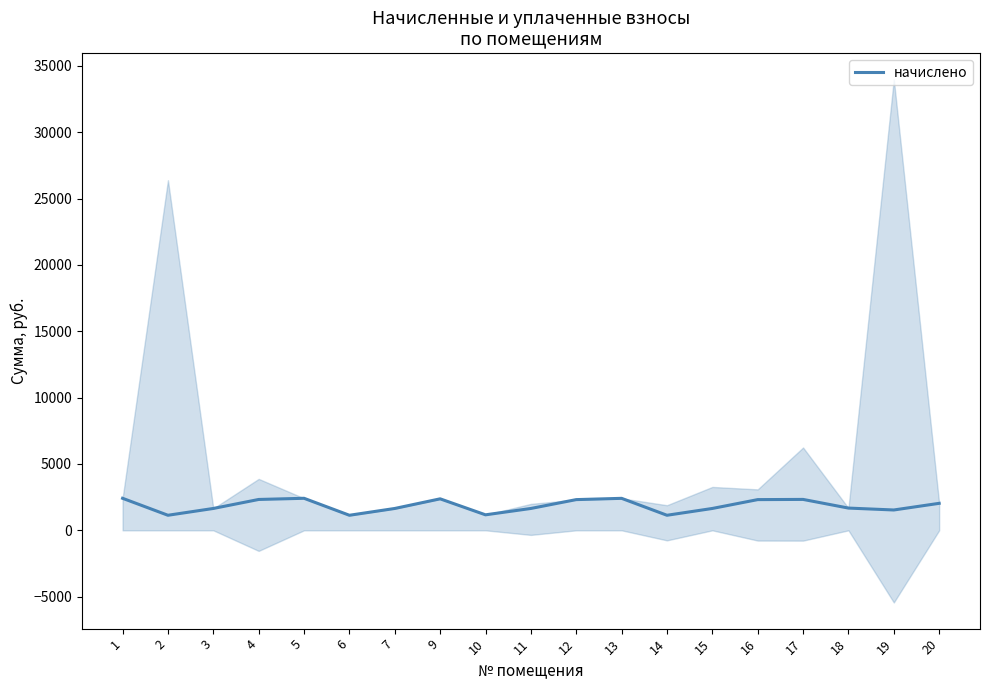

What is the greatest value displayed?

2415.0